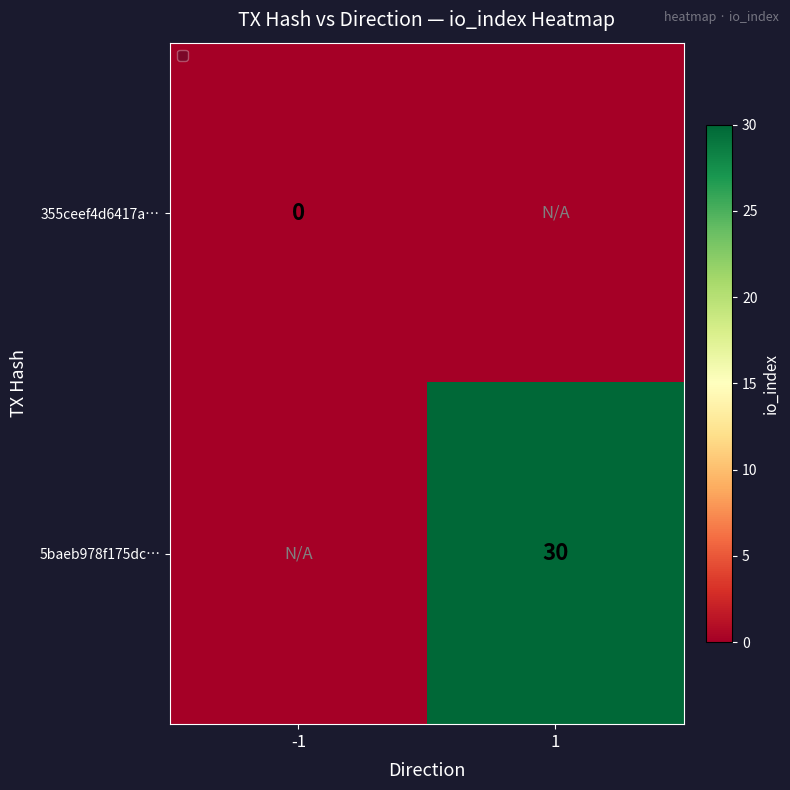

Is it true that 5baeb978f175dc… equals 16 at 1?

False